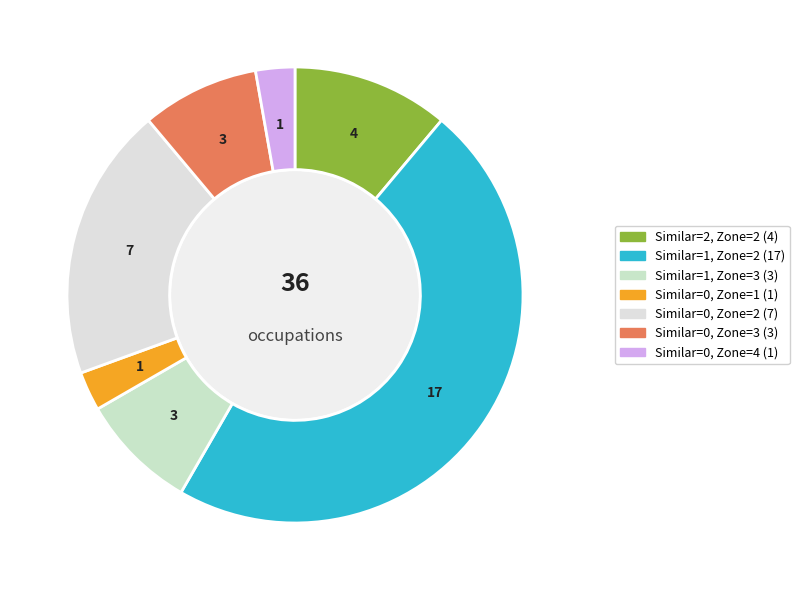

How many slices are in this pie chart?

7